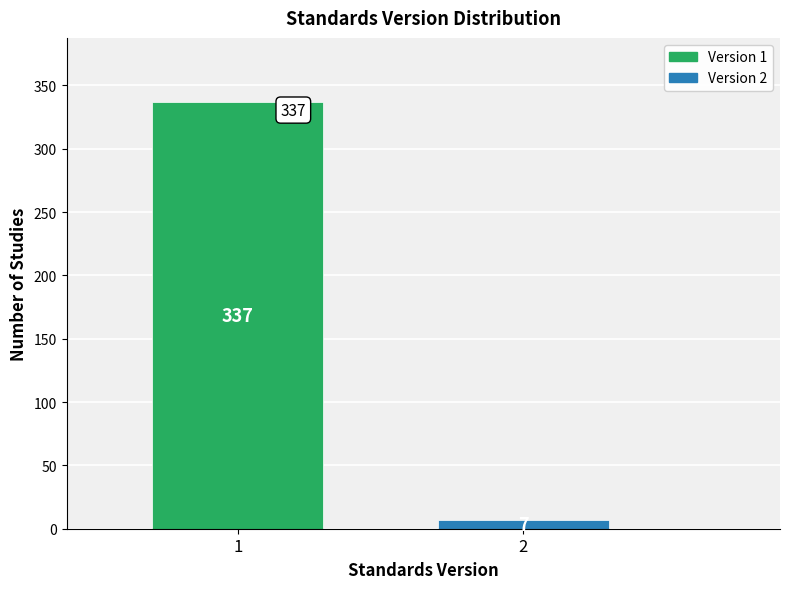

Reading left to right, transcribe all the data shown in this chart.

1=337	2=7